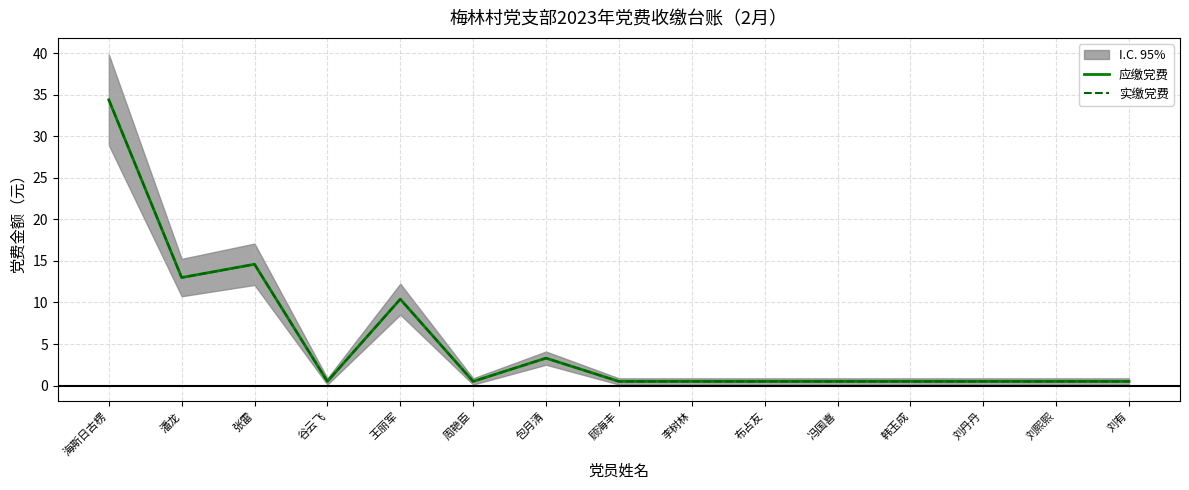

What is the greatest value displayed?

34.4